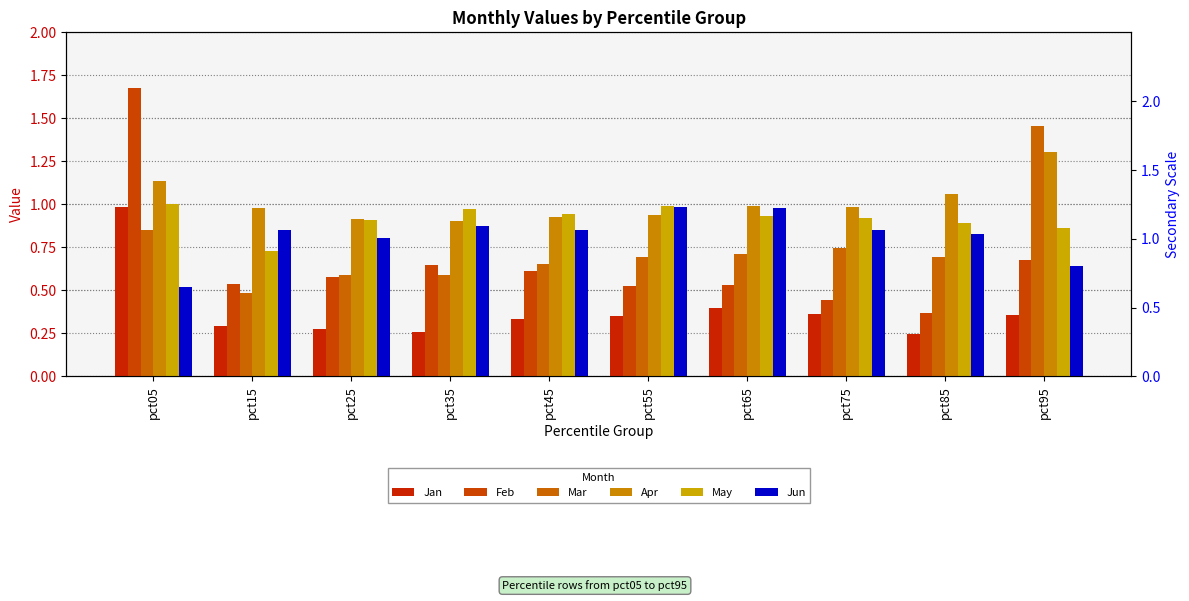

At which label does Mar reach its minimum?

pct15